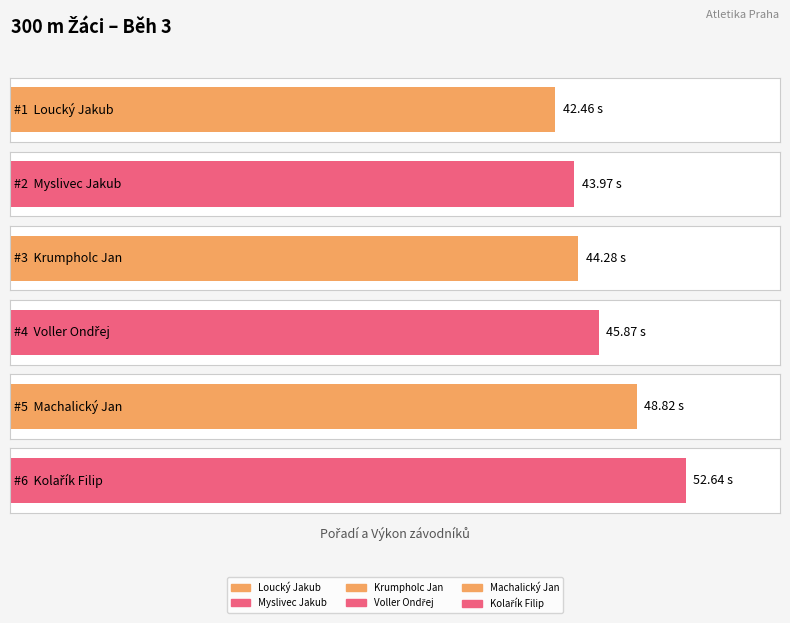

Reading left to right, extract all data points from this chart.

Loucký Jakub=42.5	Myslivec Jakub=44.0	Krumpholc Jan=44.3	Voller Ondřej=45.9	Machalický Jan=48.8	Kolařík Filip=52.6